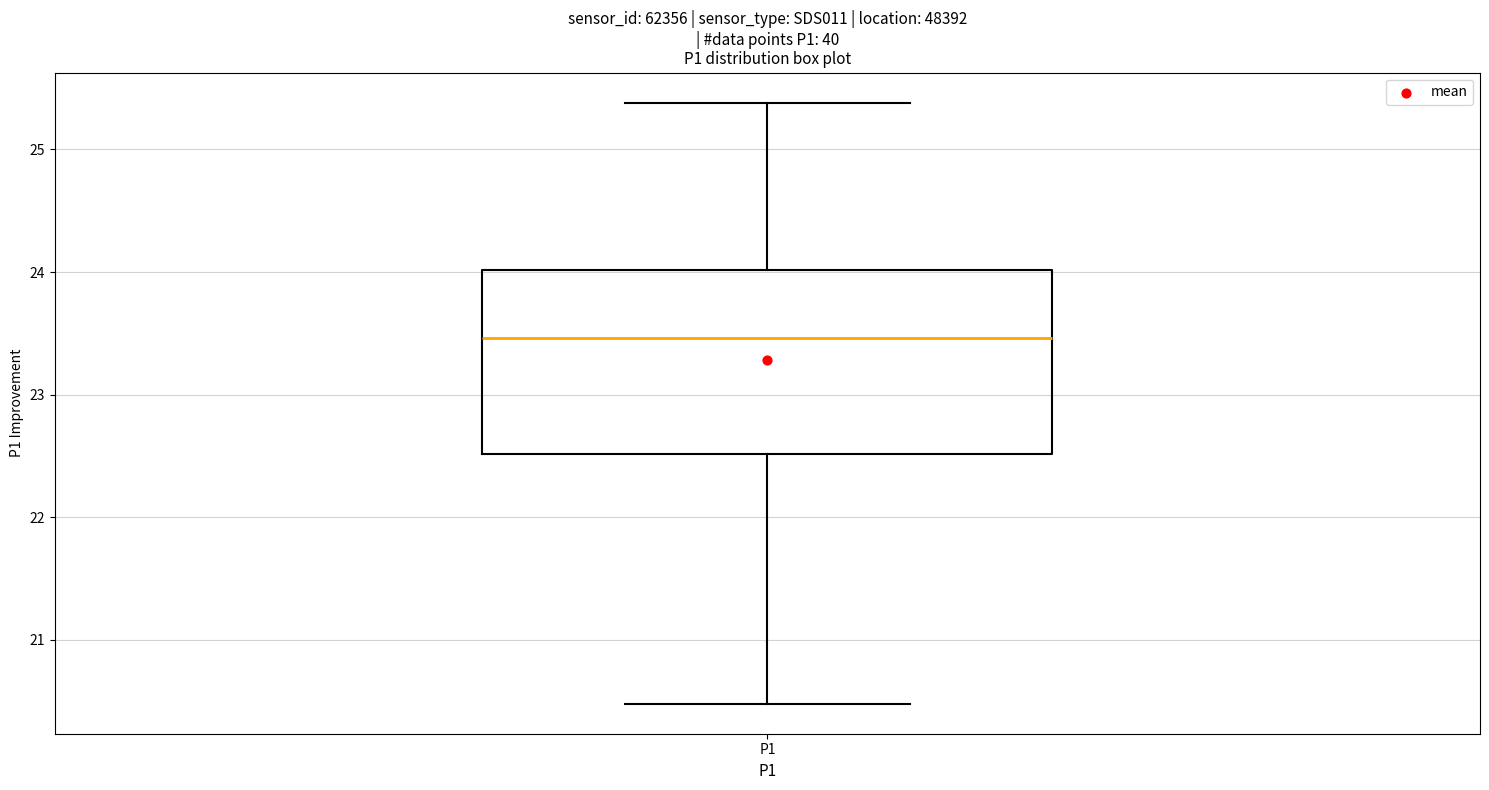

Where does the upper whisker of the box for P1 end on the y-axis? The values are not printed on the chart, so give them approximately, as read against the axis.

25.4